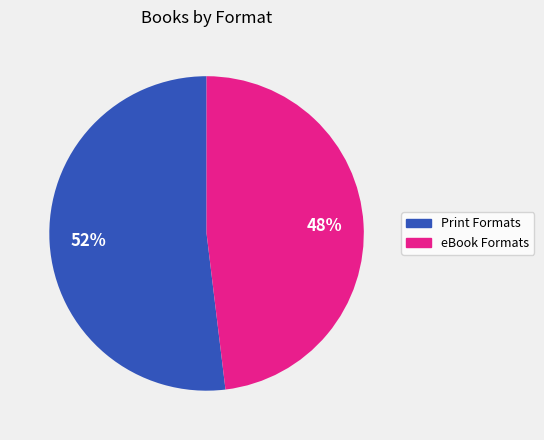

To the nearest percent, what is the average slice percentage?

50%